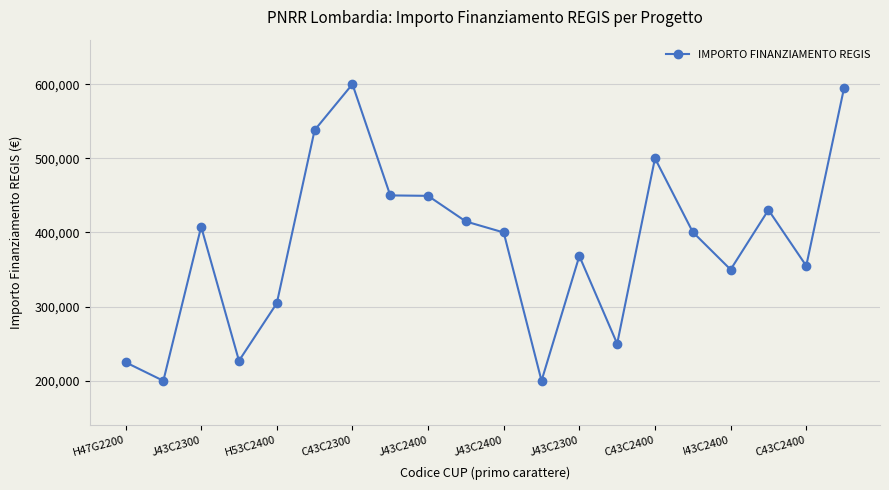

Does the chart display data point markers on the line(s)?

Yes